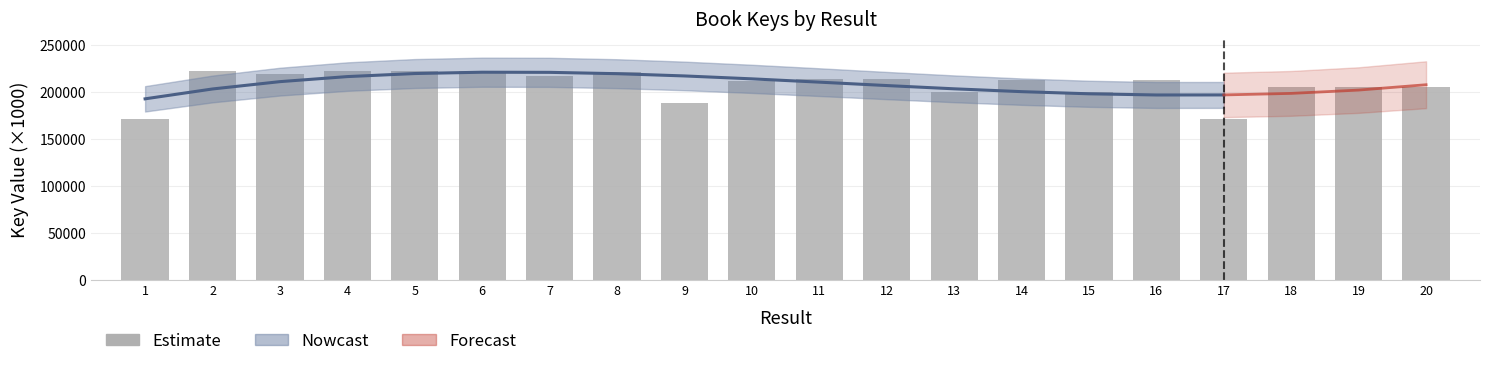

What is the sum of the values at 20 and 4?

427235.3